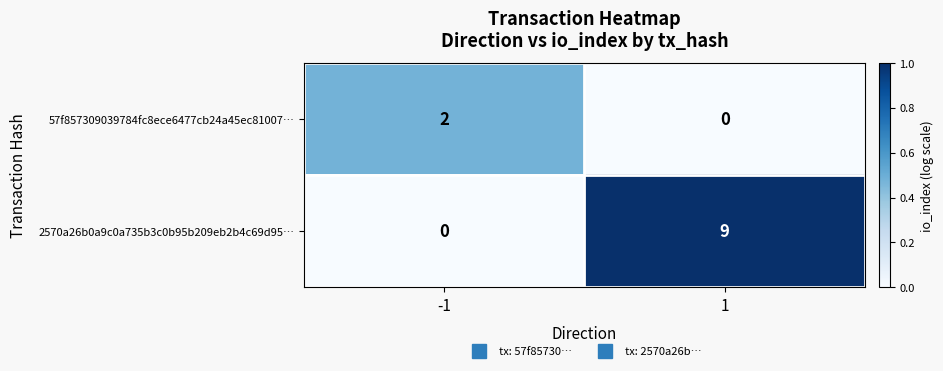

Reading left to right, transcribe all the data shown in this chart.

57f857309039784fc8ece6477cb24a45ec81007…: -1=2	1=0
2570a26b0a9c0a735b3c0b95b209eb2b4c69d95…: -1=0	1=9